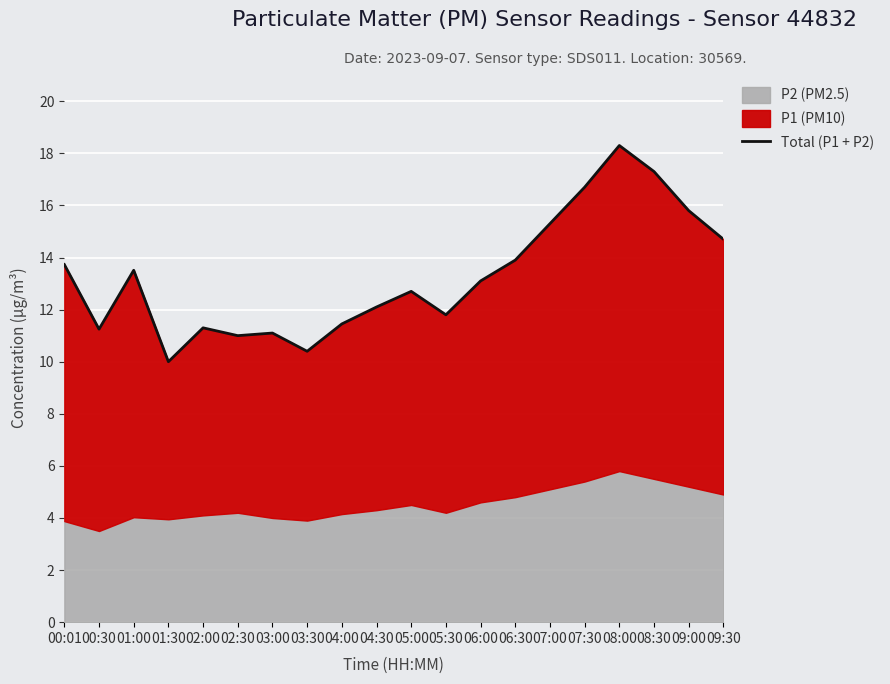

What is the label of the 13th point from the left?

06:00